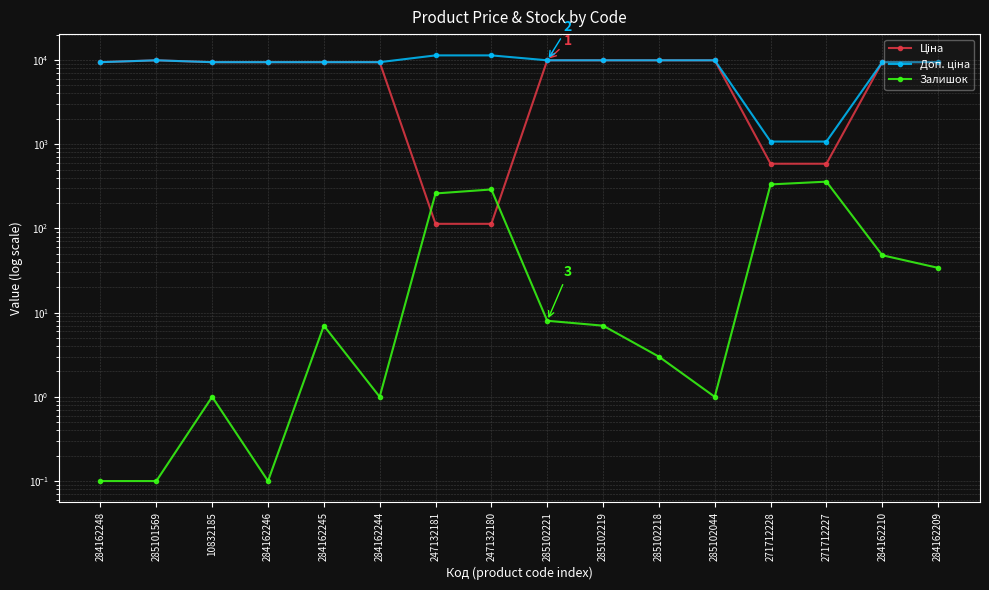

How many data points in Доп. ціна are less than 9416?

2